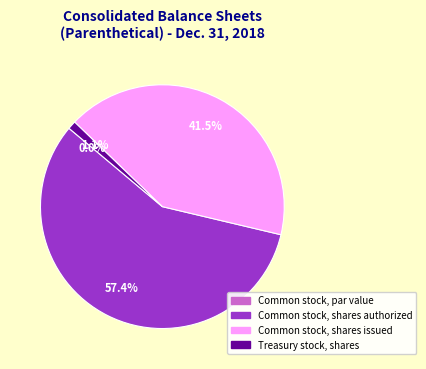

Is there any slice that represents more than half of the pie?

Yes